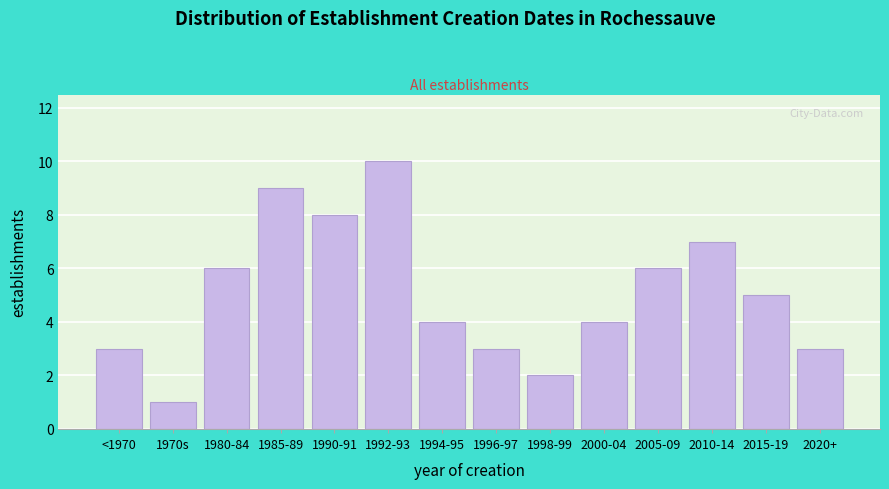

Reading left to right, what are all the values shown in this chart?

3	1	6	9	8	10	4	3	2	4	6	7	5	3